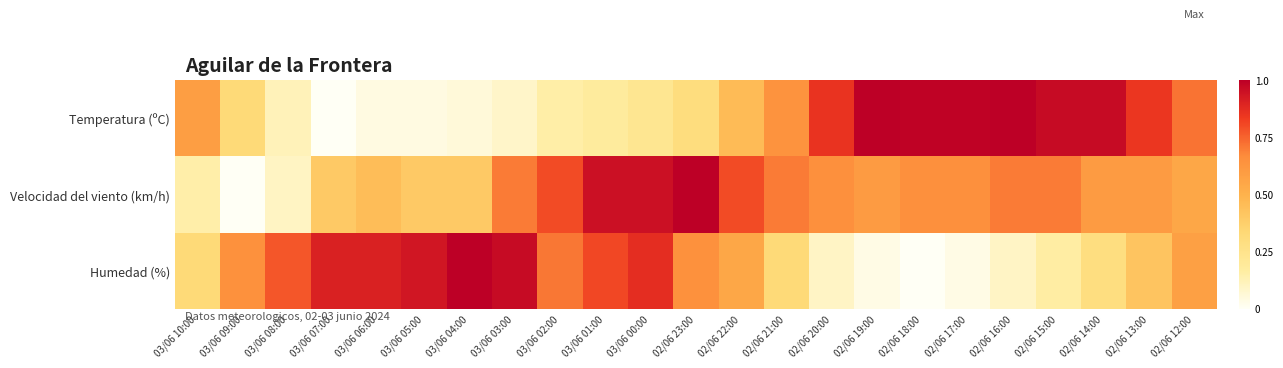

Rank the series by their average value, from lowest to highest.

Temperatura (ºC), Humedad (%), Velocidad del viento (km/h)